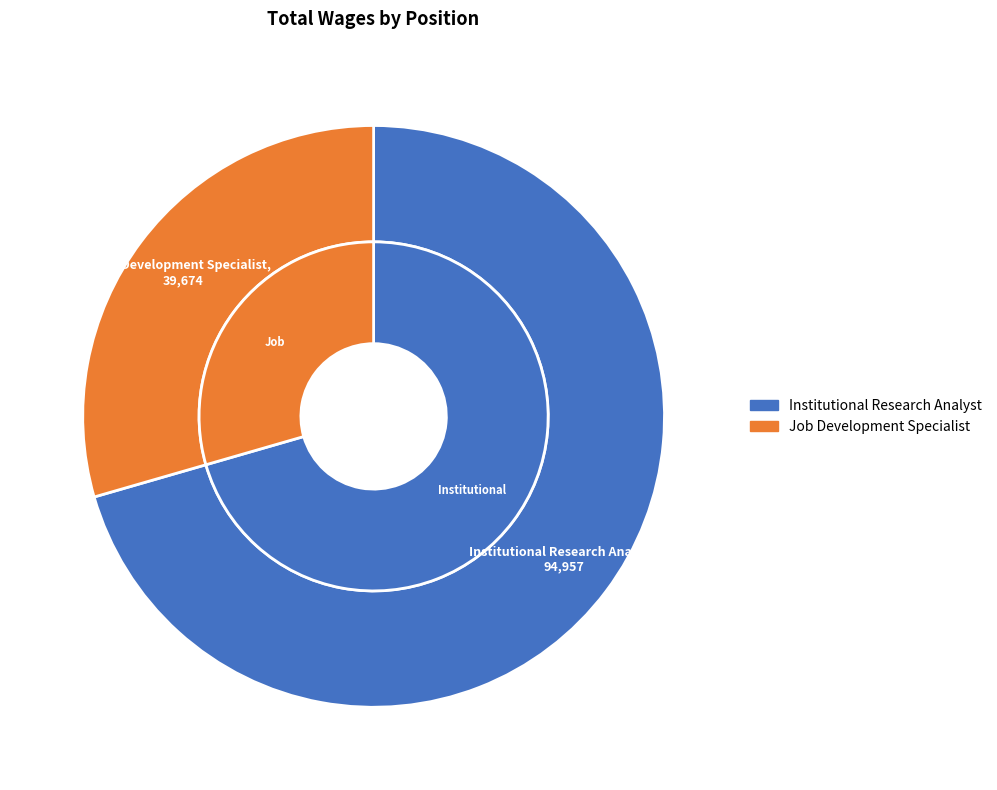

Which has a higher value, Job Development Specialist or Institutional Research Analyst?

Institutional Research Analyst